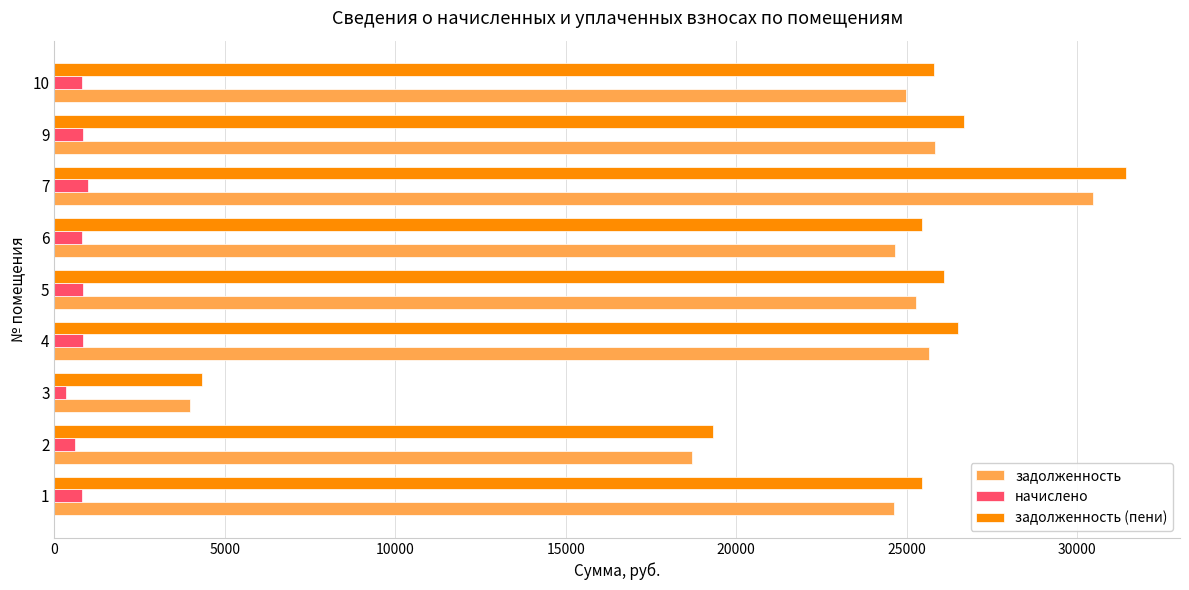

What is the sum of all задолженность values?

204180.7